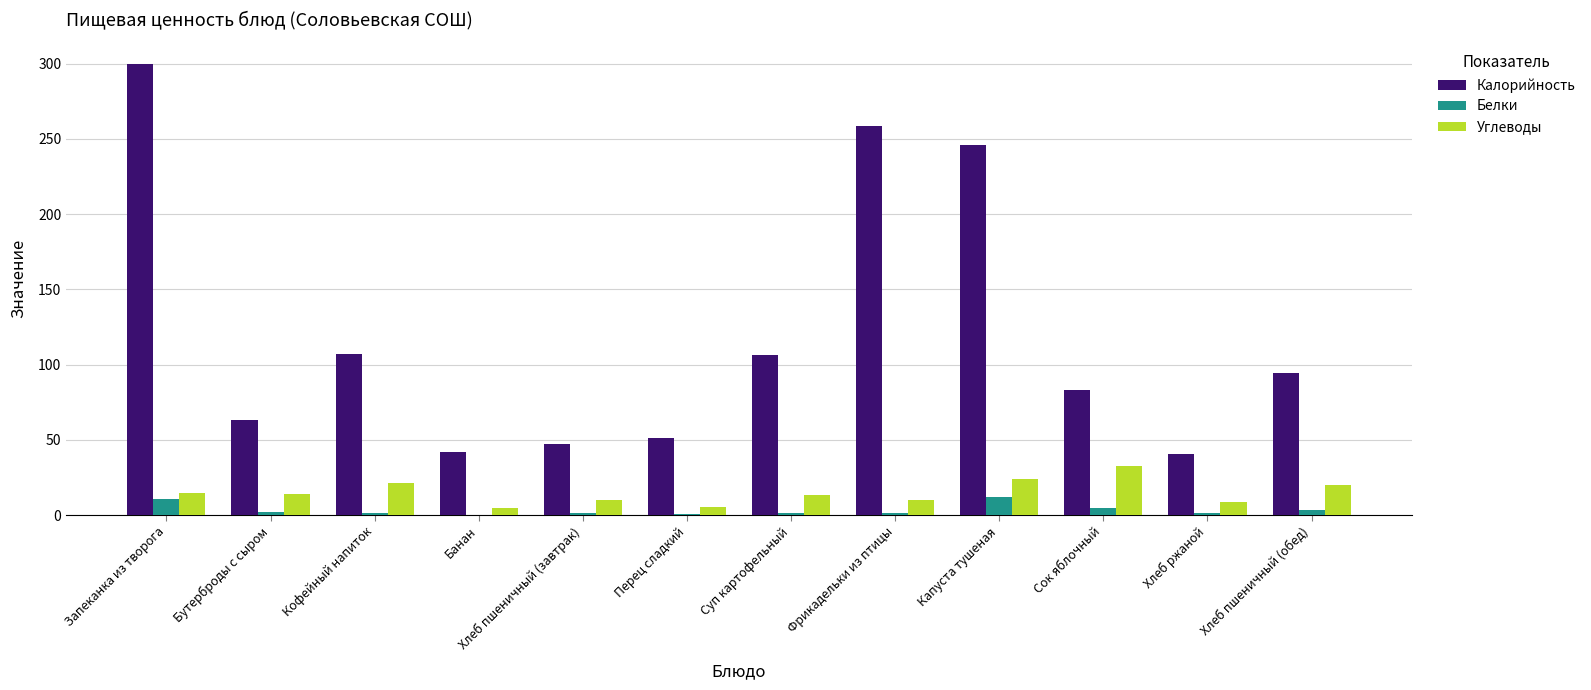

What is the total value across all series at Запеканка из творога?

325.4